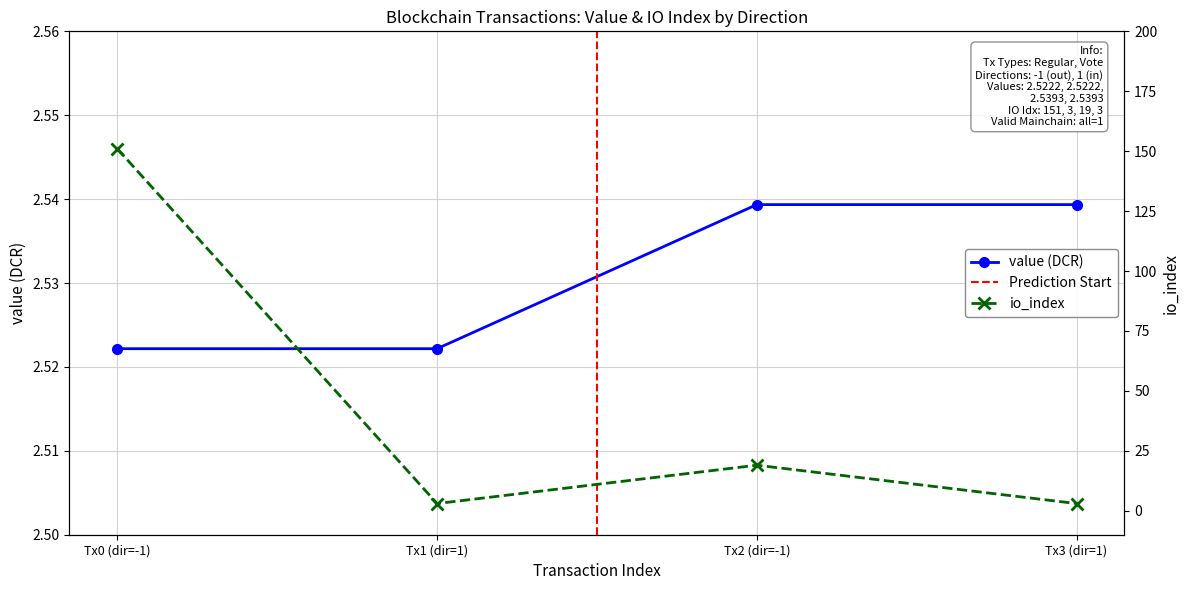

What is the maximum value shown in the chart?

151.0